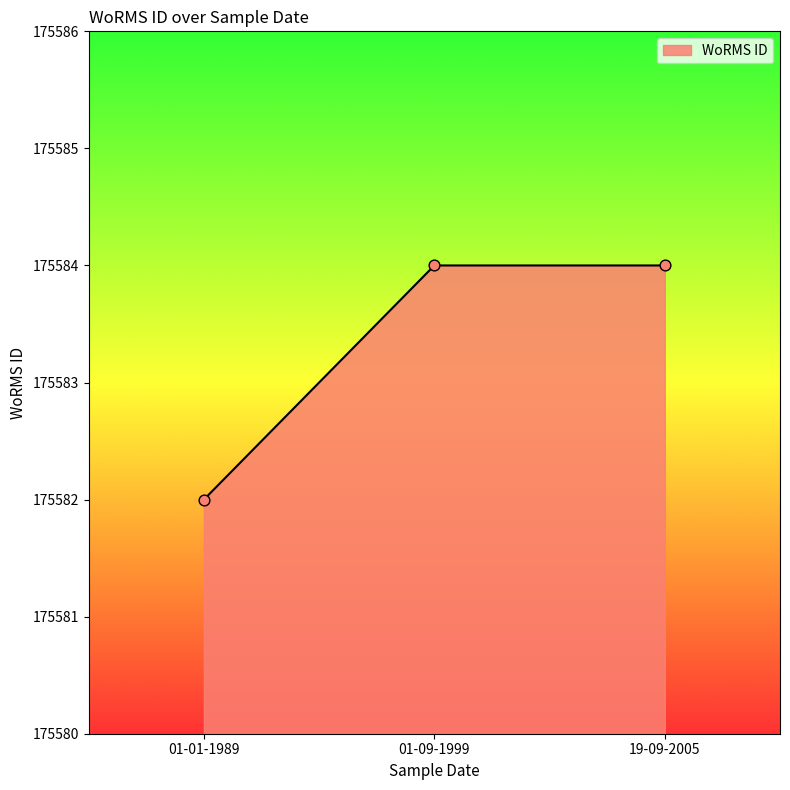

Approximately how many times larger is the value at 01-09-1999 compared to 01-01-1989?

1.0